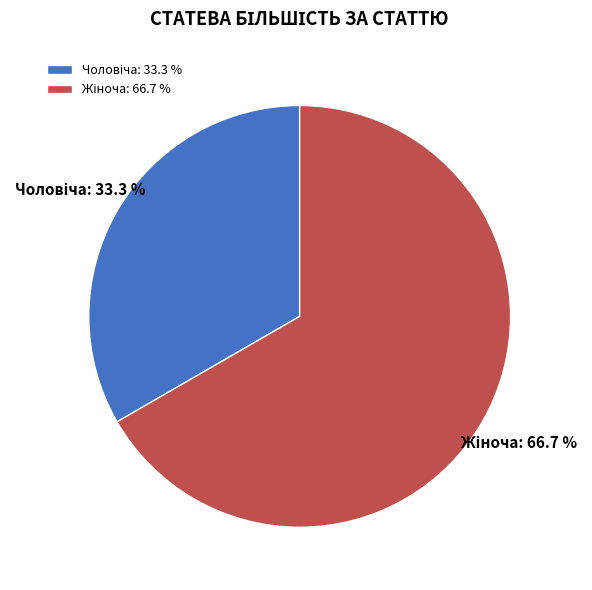

Does any single category account for the majority?

Yes